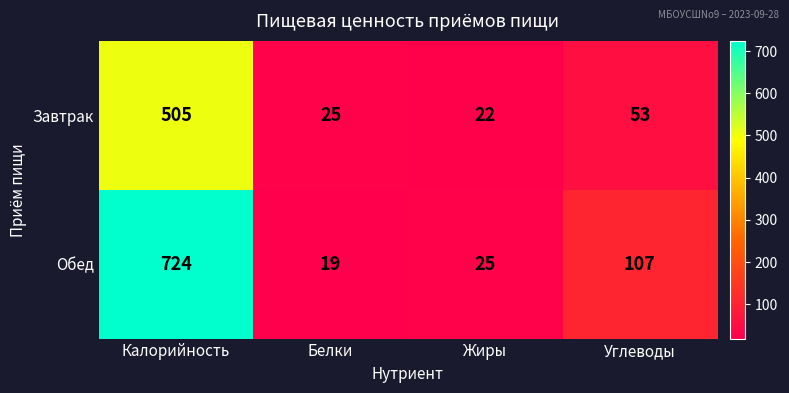

What is the total value across all series at Белки?

44